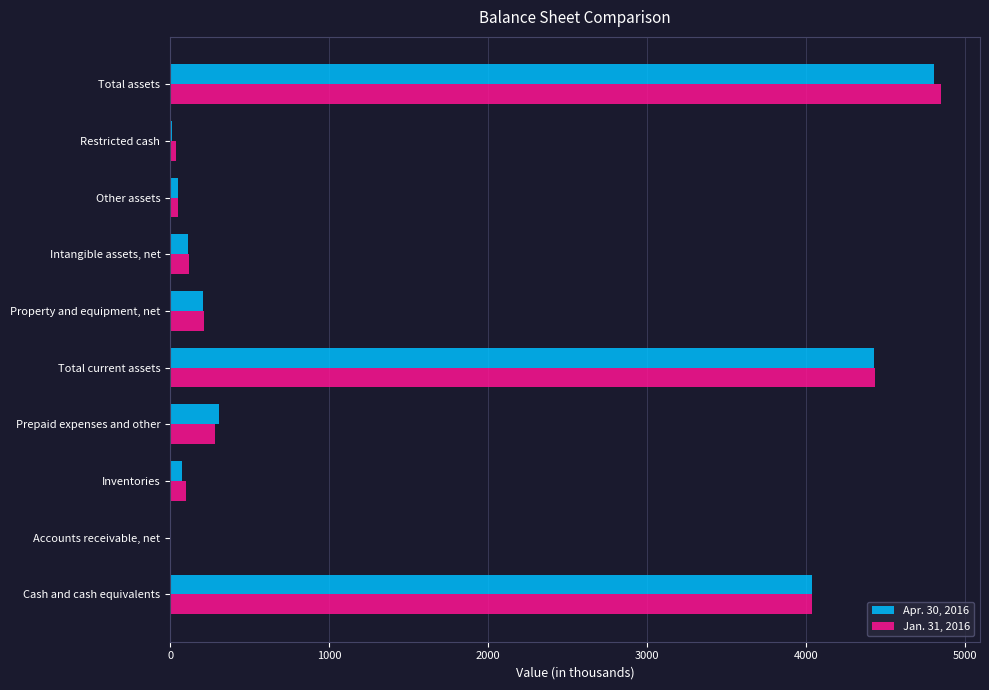

What is the sum of all Jan. 31, 2016 values?

14133